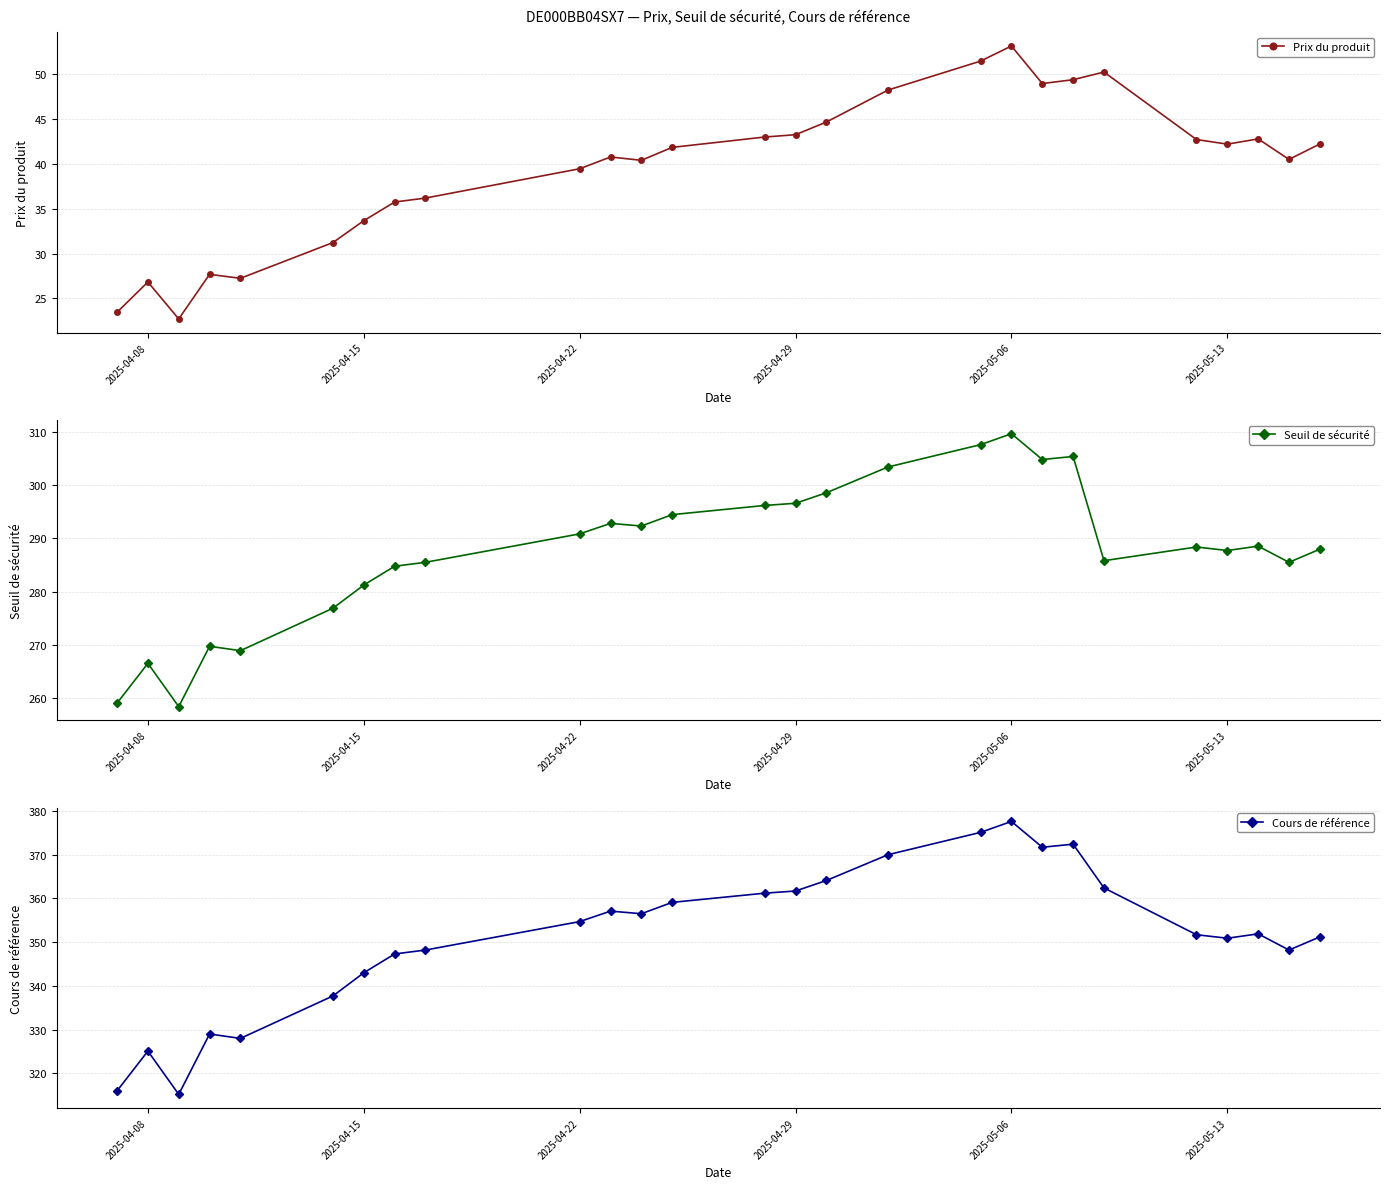

How many lines are shown in the chart?

3